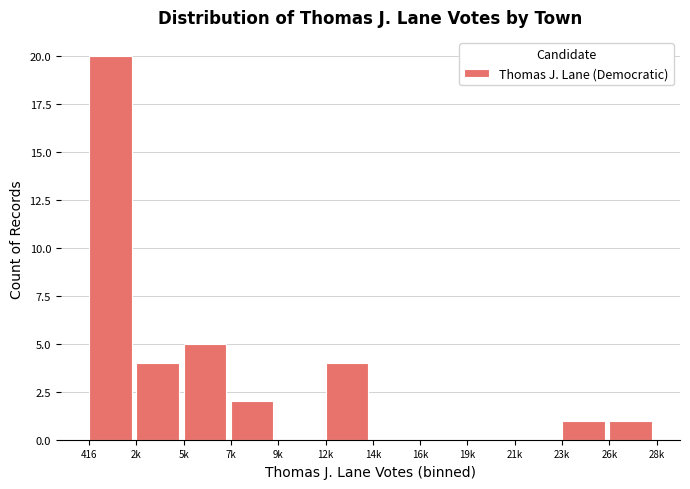

Reading right to left, extract all data points from this chart.

26k=1	23k=1	21k=0	19k=0	16k=0	14k=0	12k=4	9k=0	7k=2	5k=5	2k=4	416=20